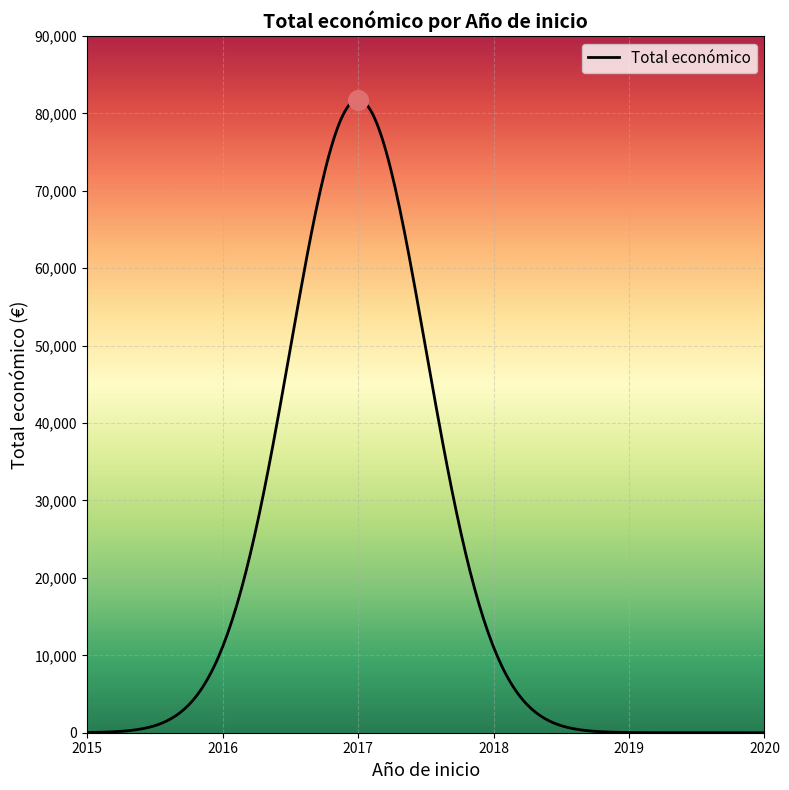

What is the ratio of the value at 2017 to the value at 2017?

1.0